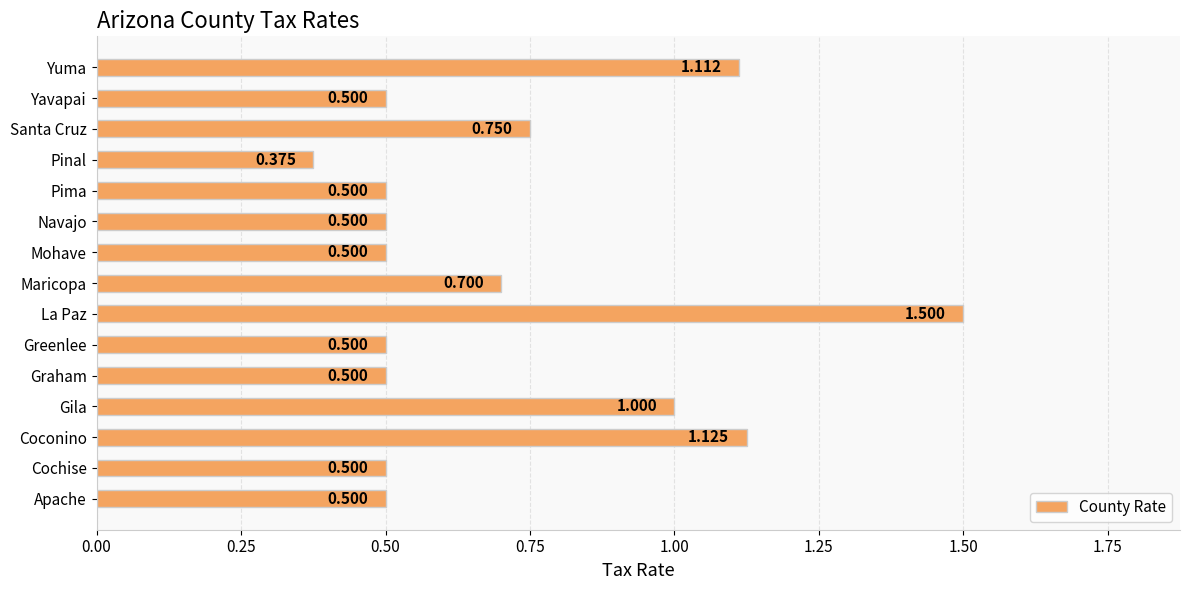

Are the bars grouped side by side (vs. stacked)?

No